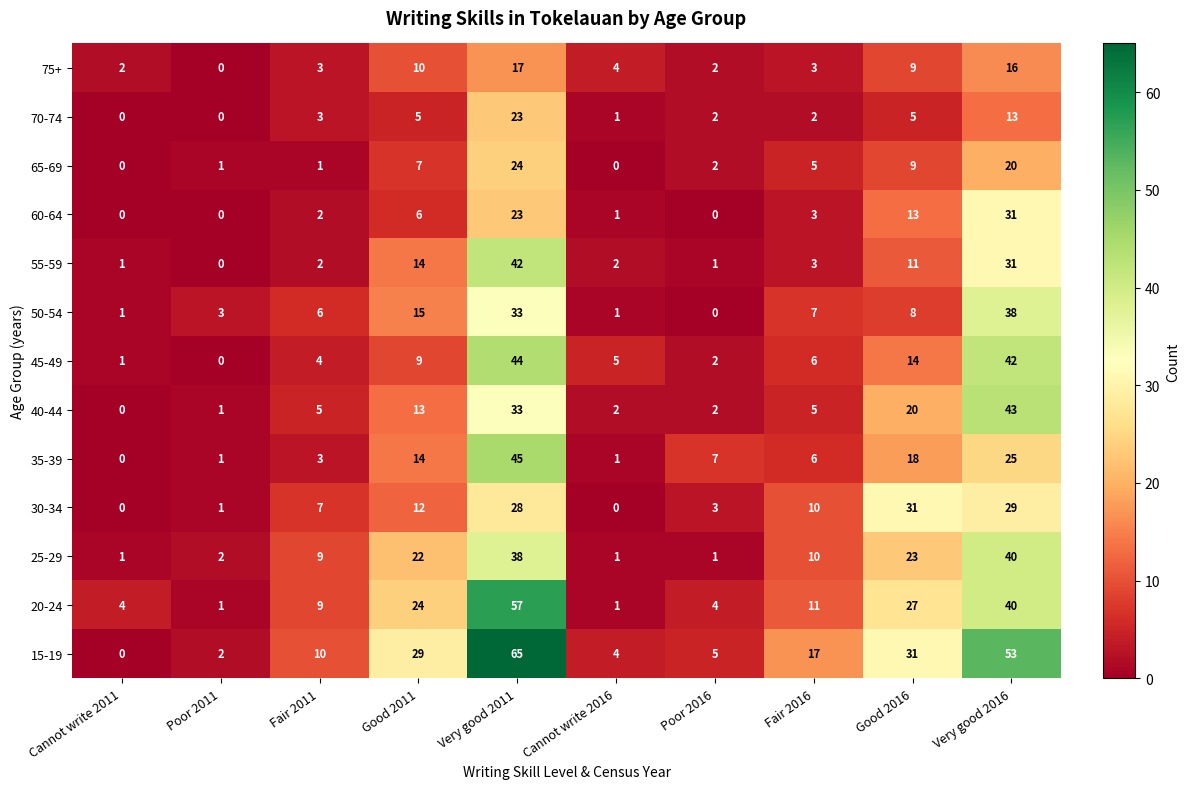

True or false: 65-69 has a value of 20 at Very good 2016.

True